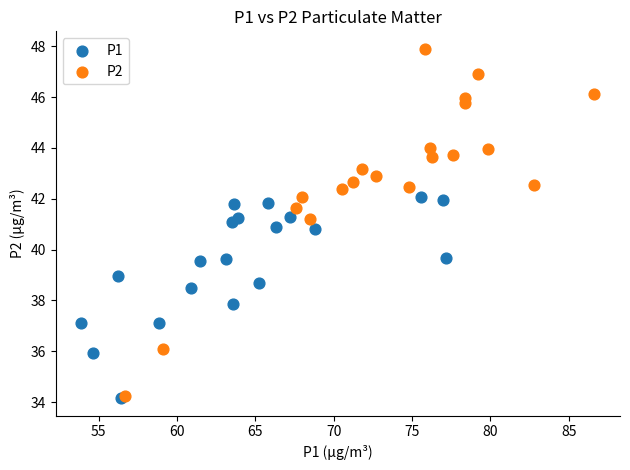

Which series contains the highest Y value?

P2